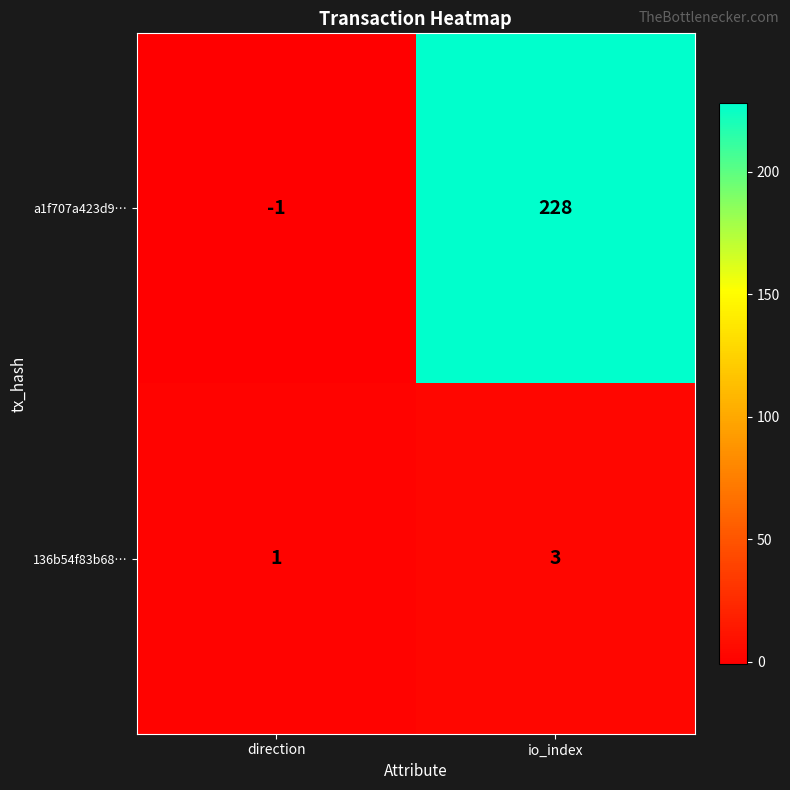

The value of 136b54f83b68… at direction is 1. True or false?

True